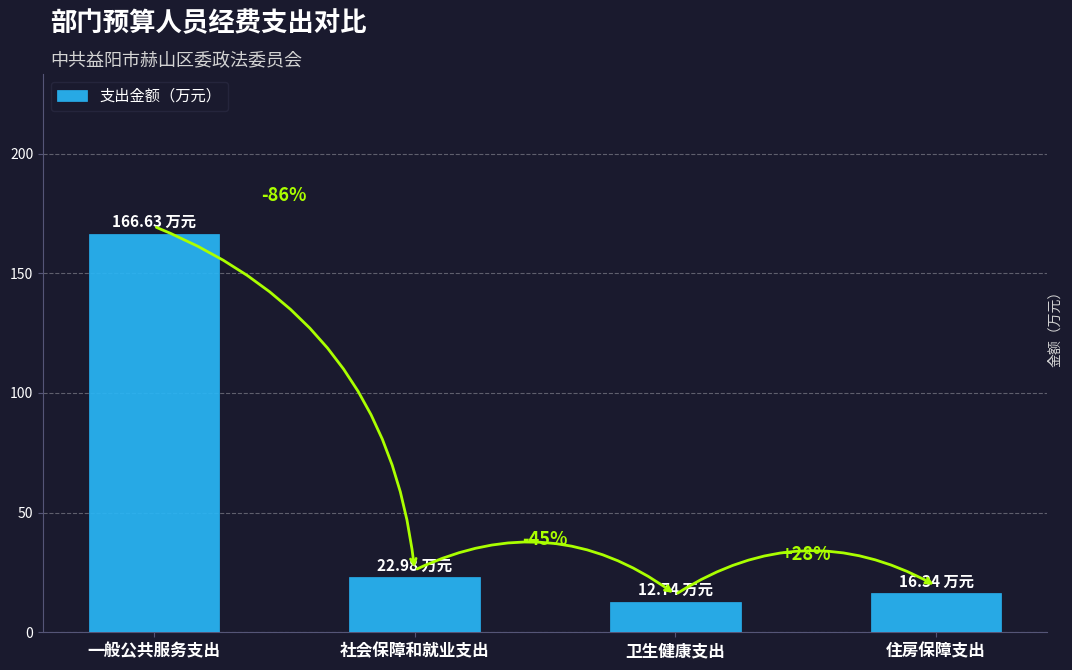

Reading left to right, extract all data points from this chart.

166.6	23.0	12.7	16.3